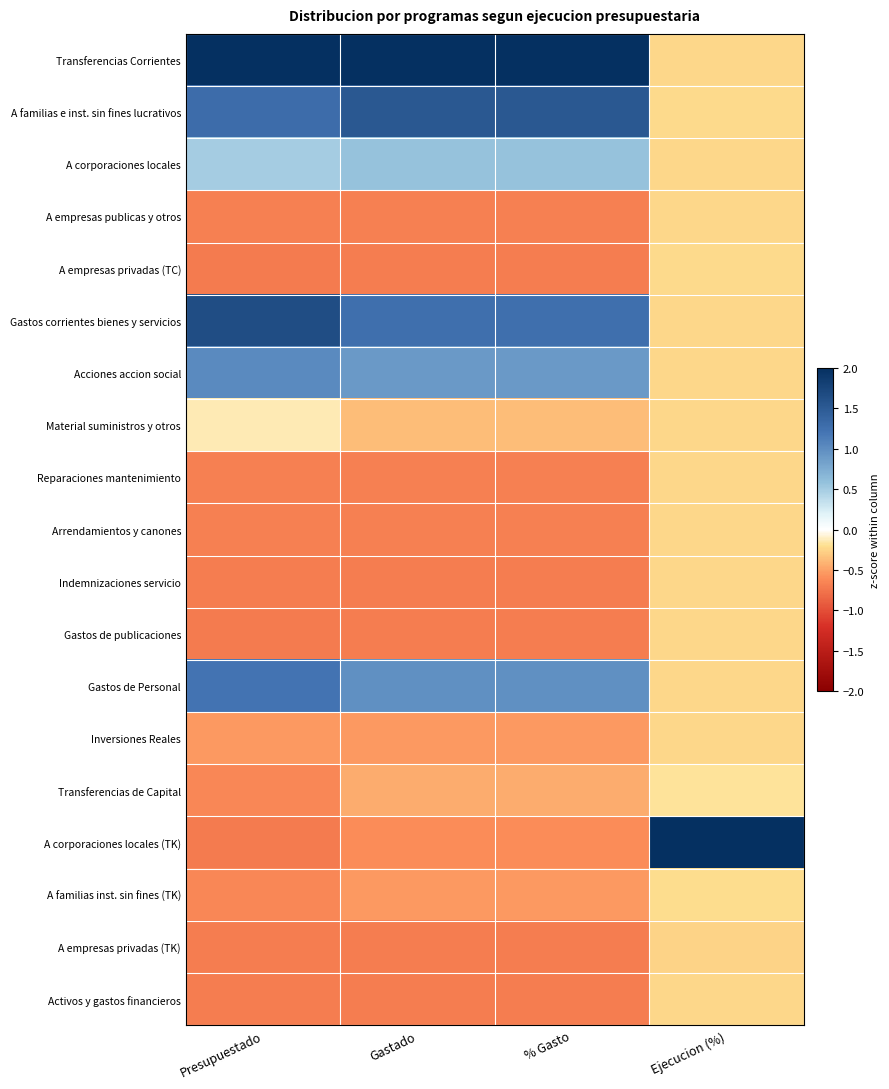

At how many categories does at least one series exceed 0?

4